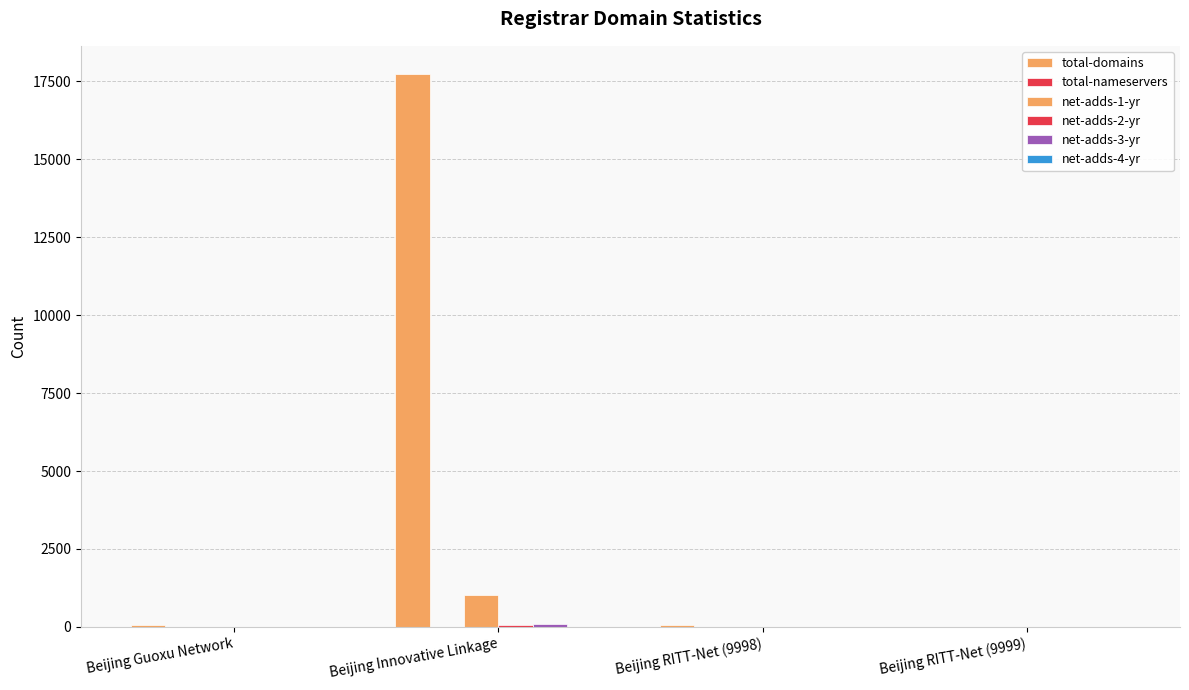

Are the bars grouped side by side (vs. stacked)?

Yes